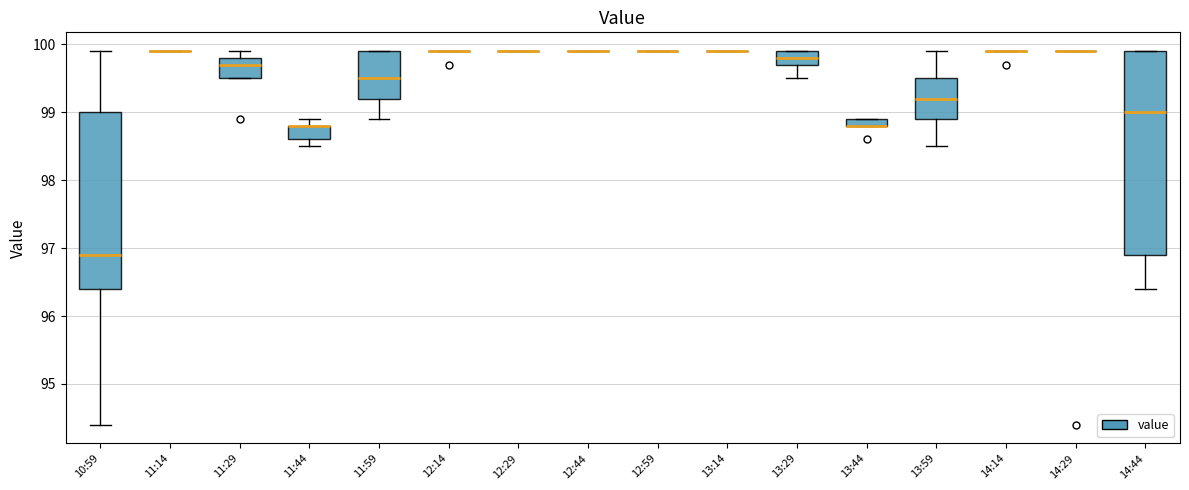

Which box is the tallest, from its lower edge to its upper edge?

14:44